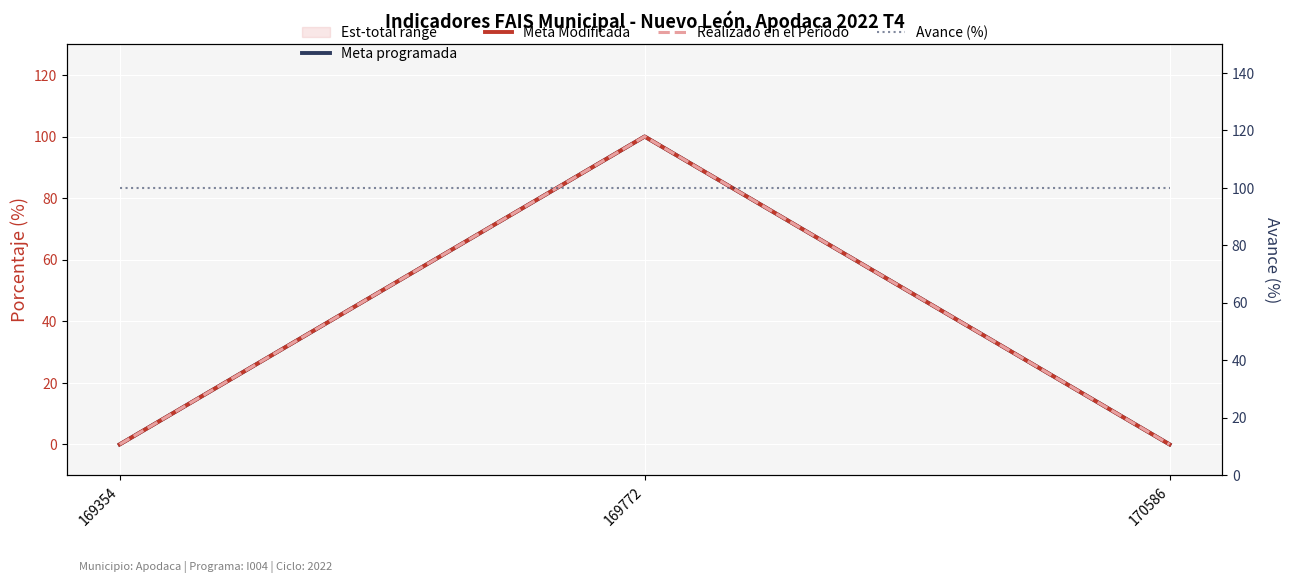

What is the average value of the Meta Modificada series?

33